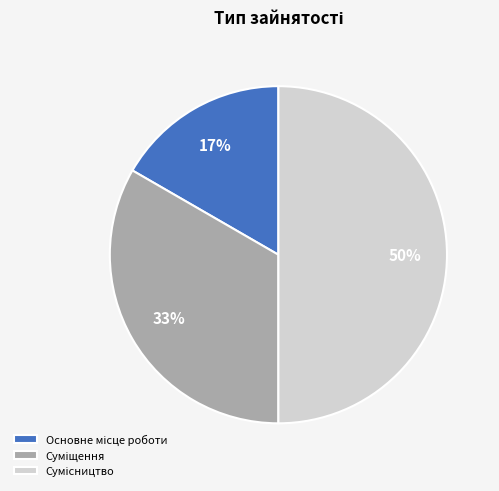

To the nearest percent, what is the difference between the largest and smallest slice percentages?

33%